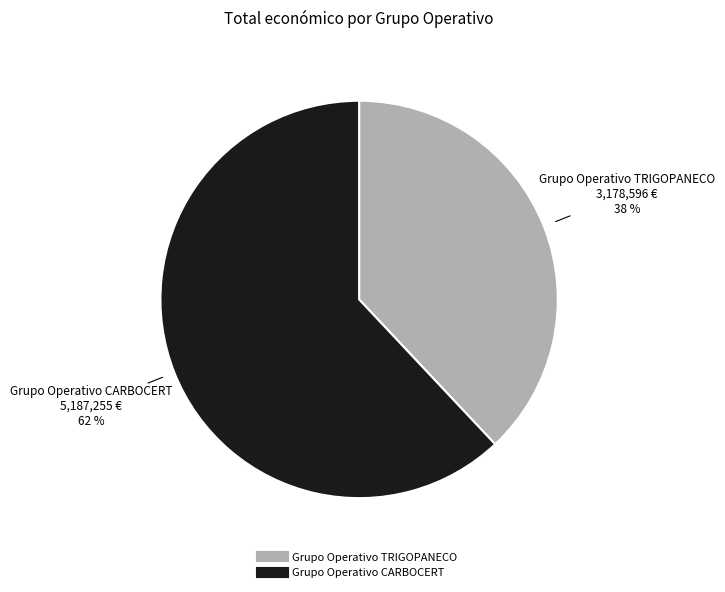

What is the ratio of the value at Grupo Operativo TRIGOPANECO to the value at Grupo Operativo CARBOCERT?

0.6